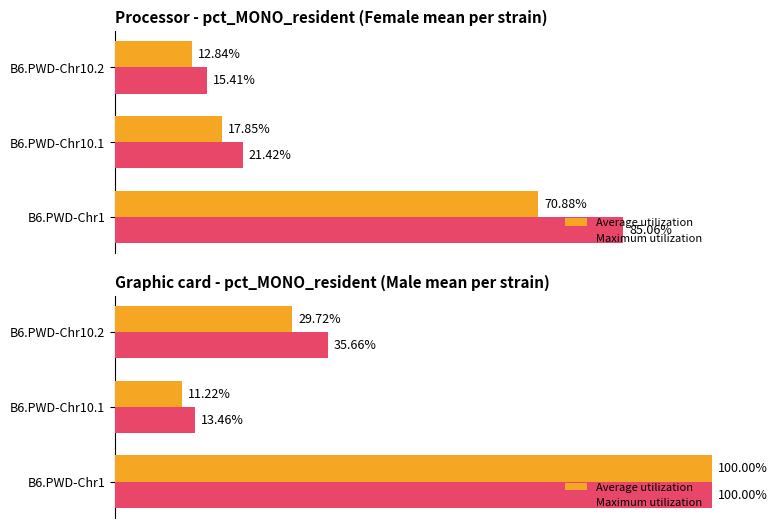

Which series changed the most between B6.PWD-Chr10.1 and B6.PWD-Chr10.2?

Maximum utilization